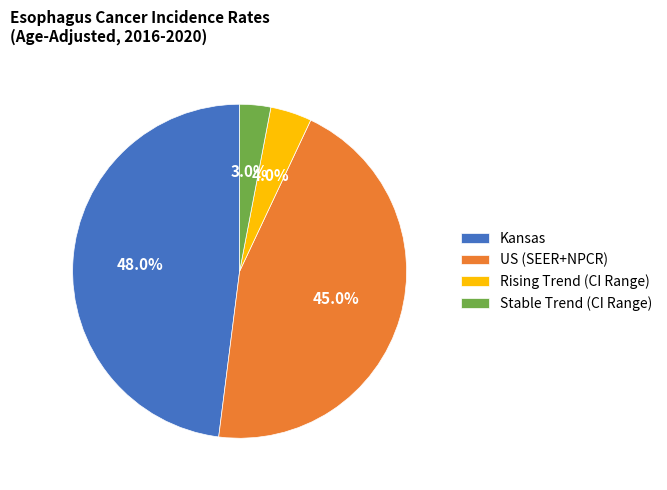

Is Stable Trend (CI Range) the majority of the pie?

No